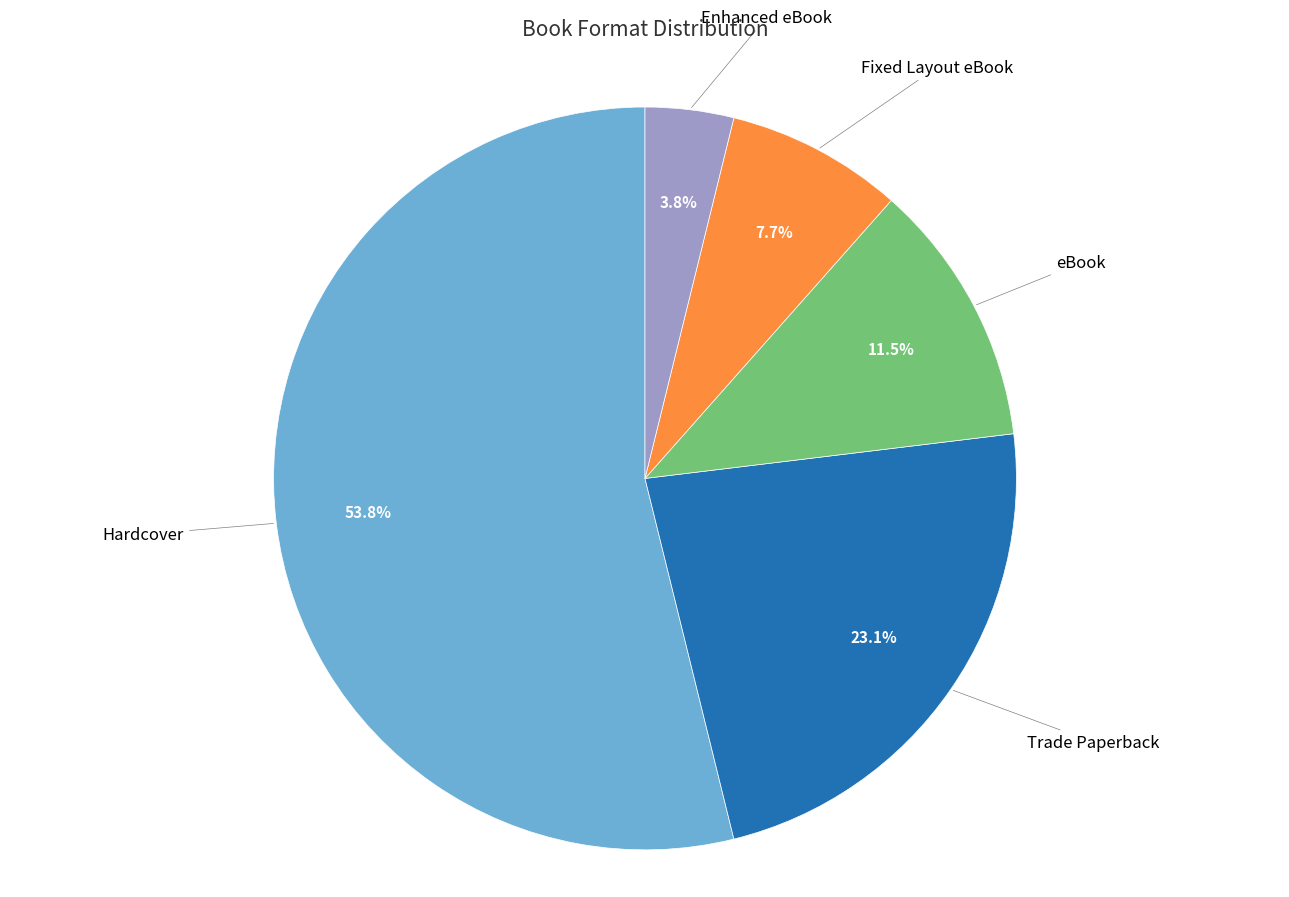

How many segments does this pie chart have?

5